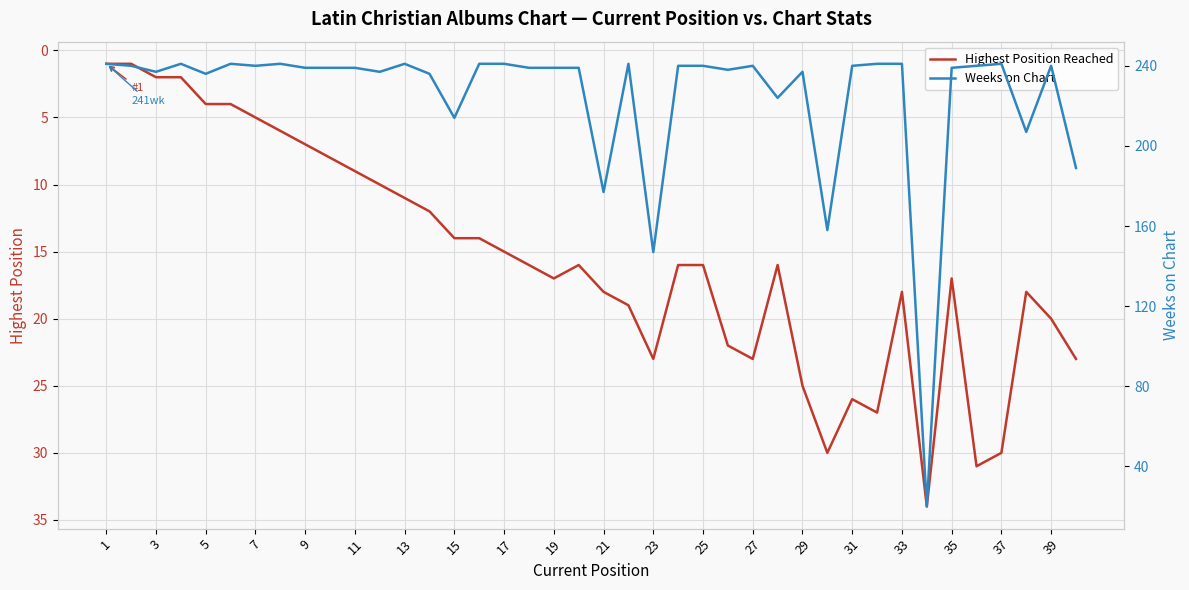

The Highest Position Reached series shows 14 at 15. True or false?

True